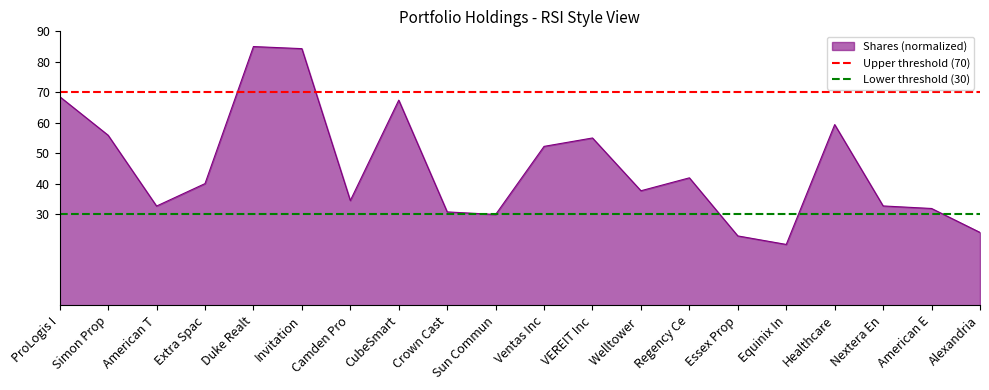

The value of Shares (normalized) at Crown Cast is 30.7. True or false?

True